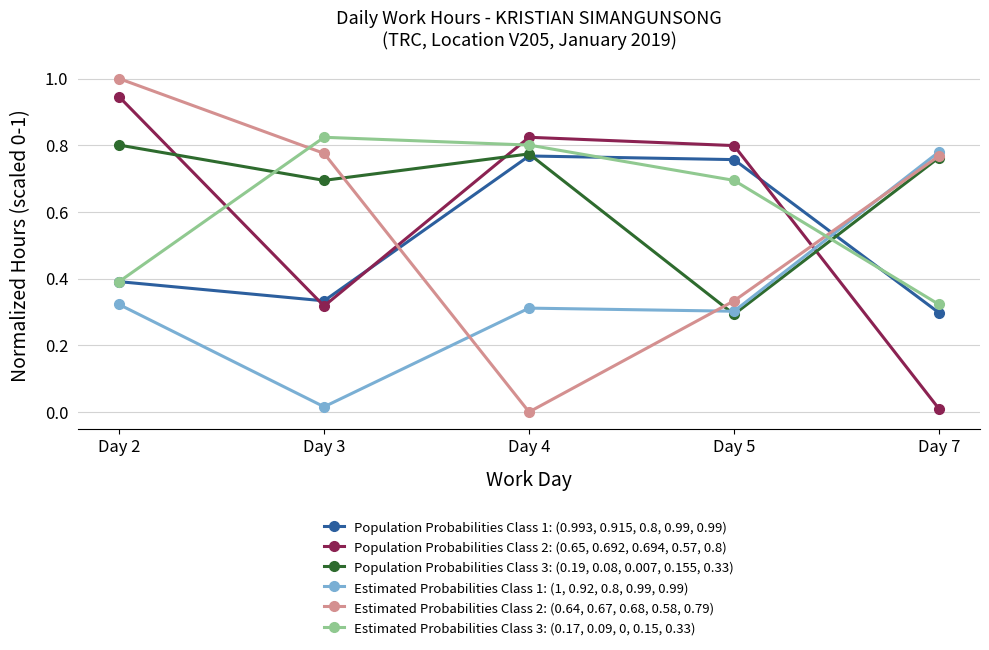

True or false: Estimated Probabilities Class 3: (0.17, 0.09, 0, 0.15, 0.33) has a value of 0.5 at Day 7.

False